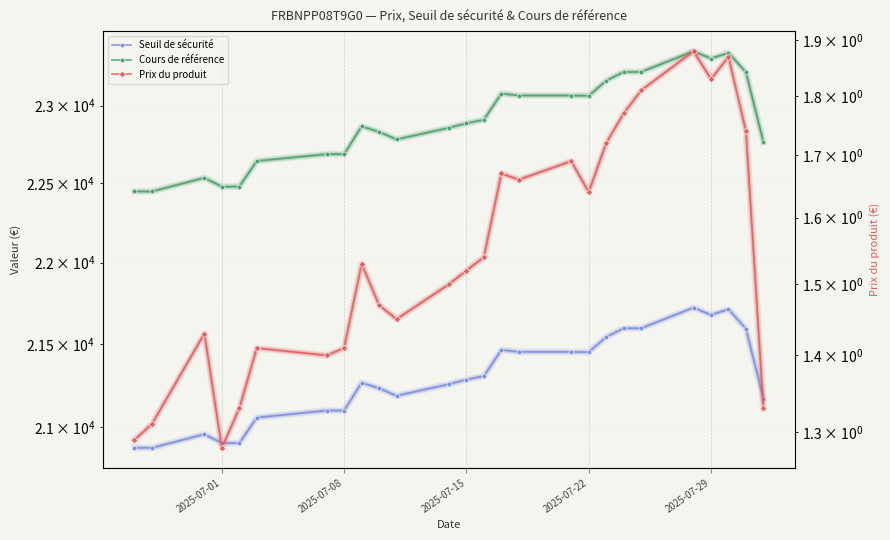

What position from the right is 2025-07-15?

14